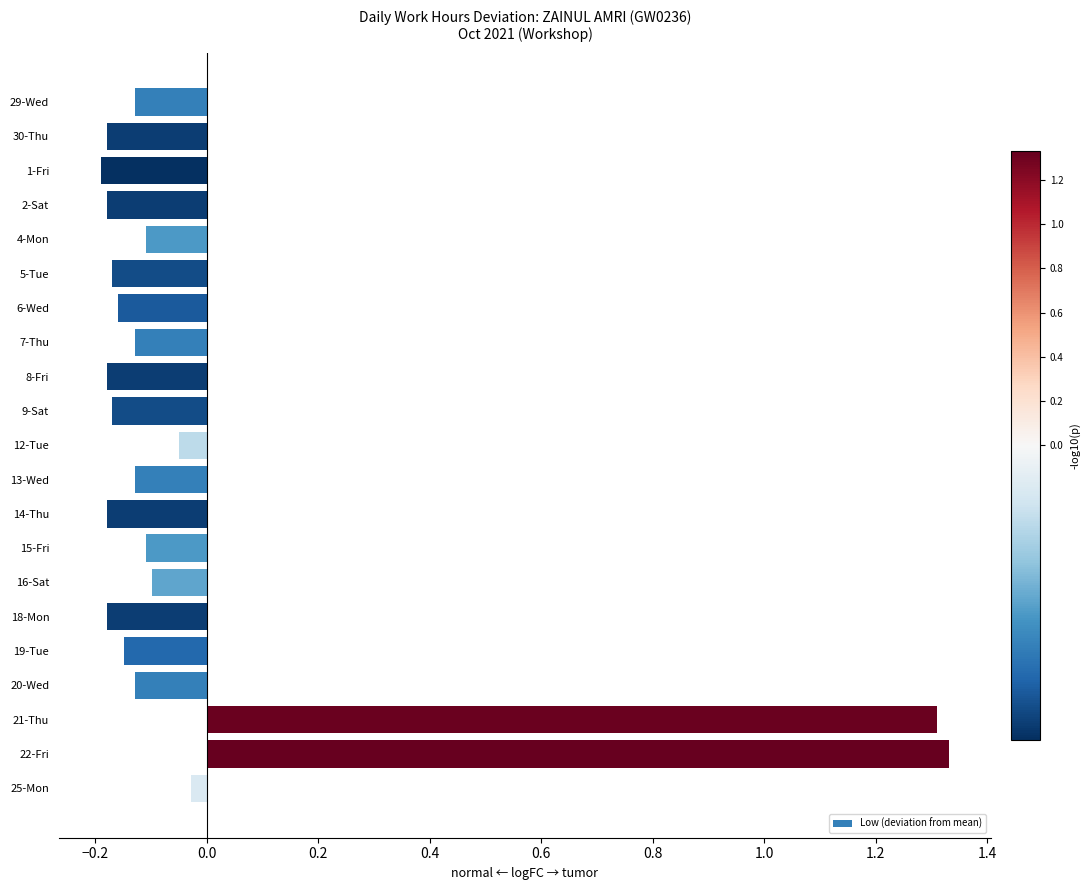

What is the difference between the maximum and minimum values?

1.5